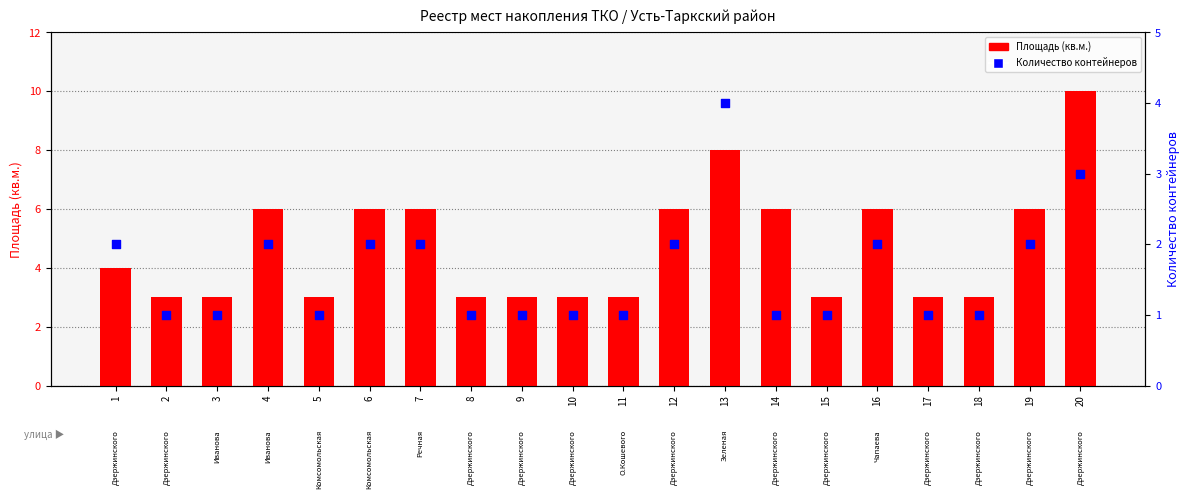

Which series has the largest Y range (max minus min)?

Площадь (кв.м.)